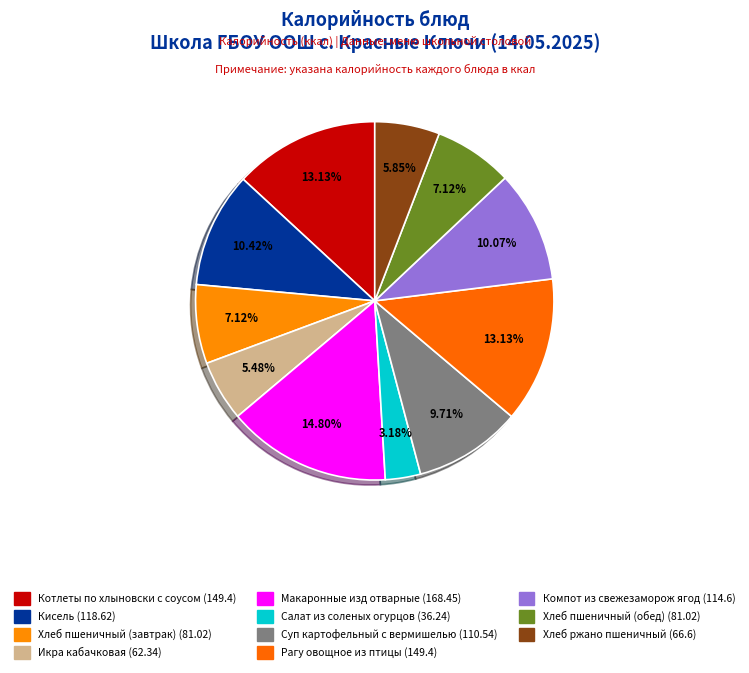

To the nearest percent, what is the difference between the largest and smallest slice percentages?

12%